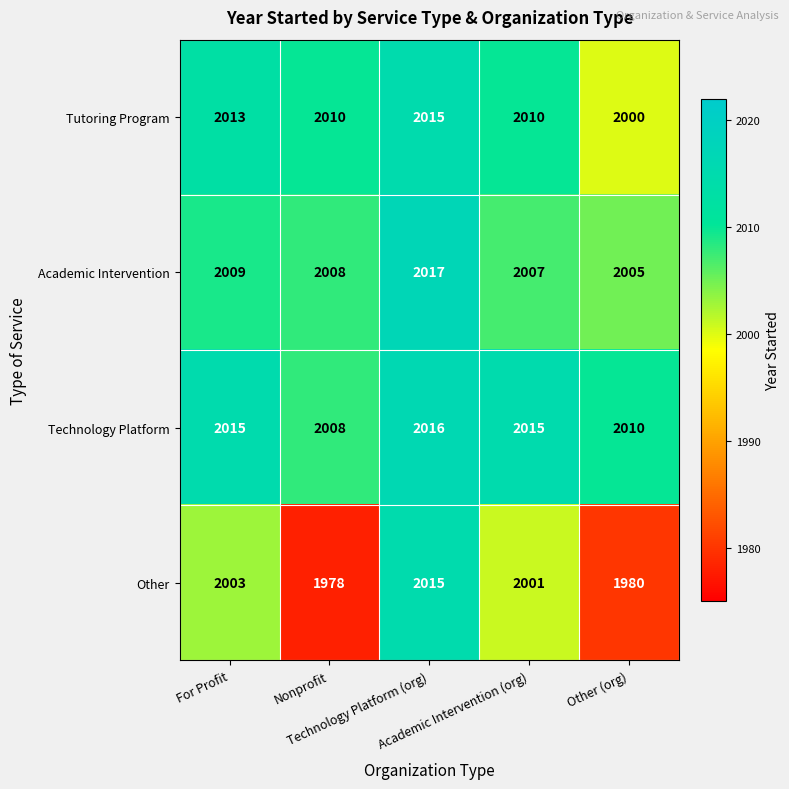

What is the spread (max minus min) of values at Other (org)?

30